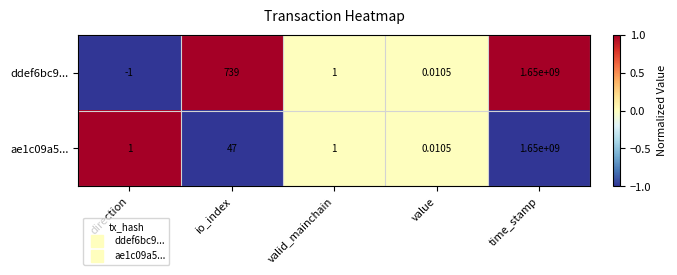

List the series in order of their overall mean, lowest first.

ae1c09a5..., ddef6bc9...